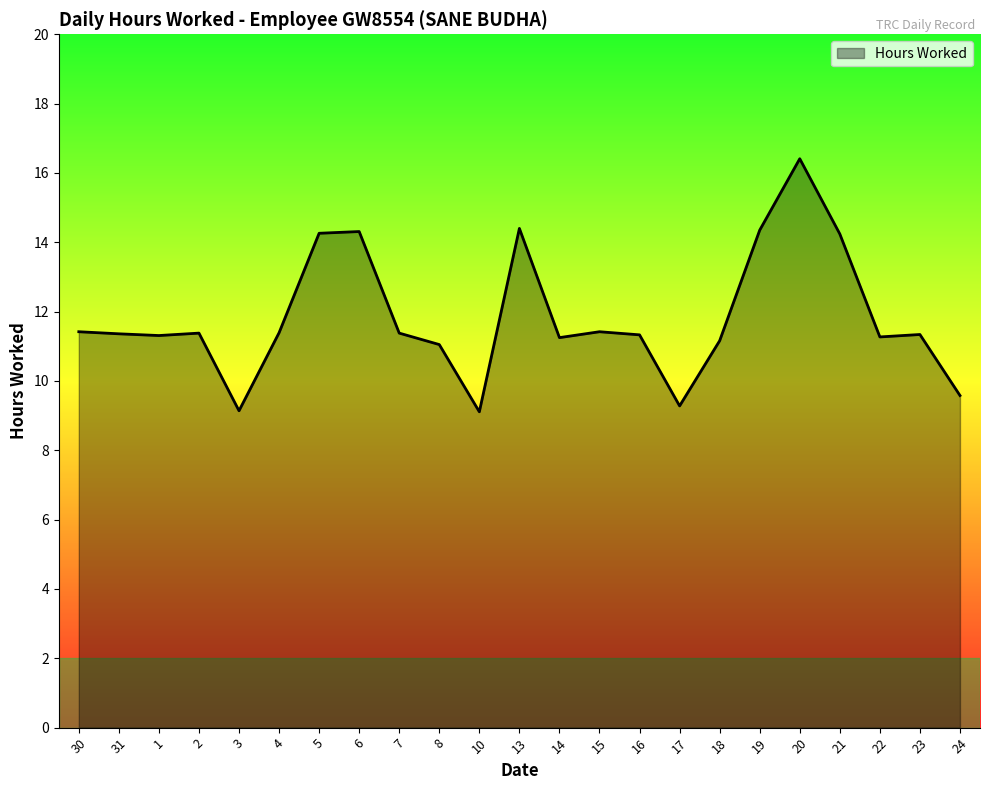

How many lines are shown in the chart?

1